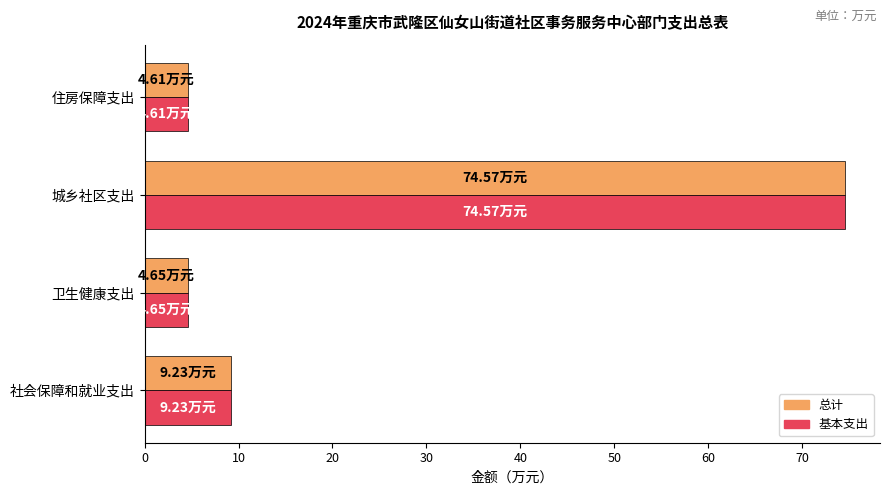

At which category is the sum across all series the highest?

城乡社区支出